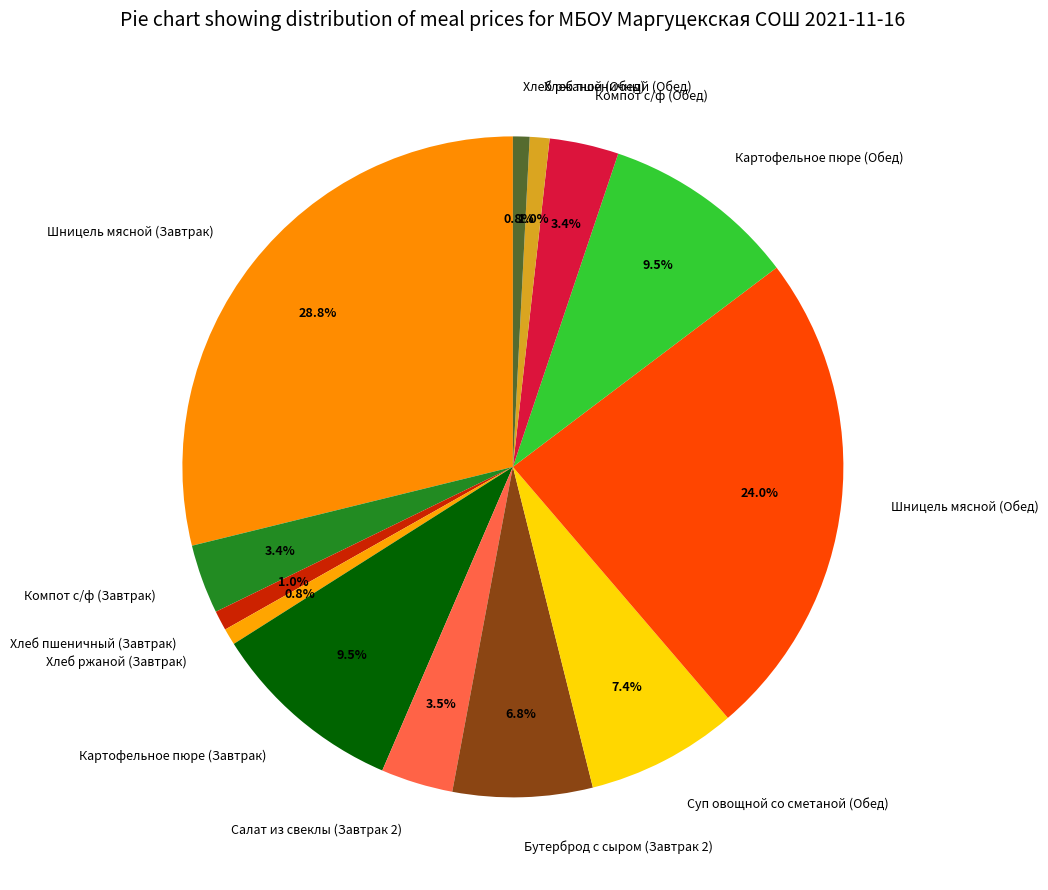

Is there any slice that represents more than half of the pie?

No